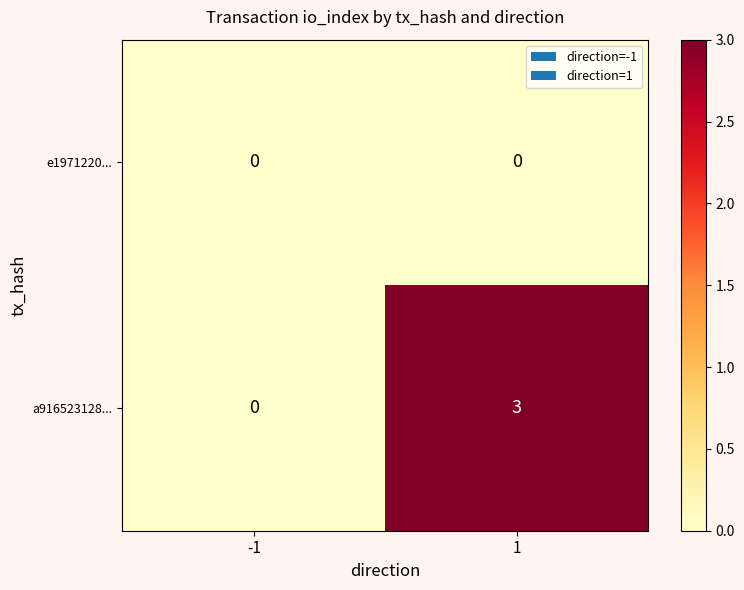

Which series changed the most between -1 and 1?

a916523128...